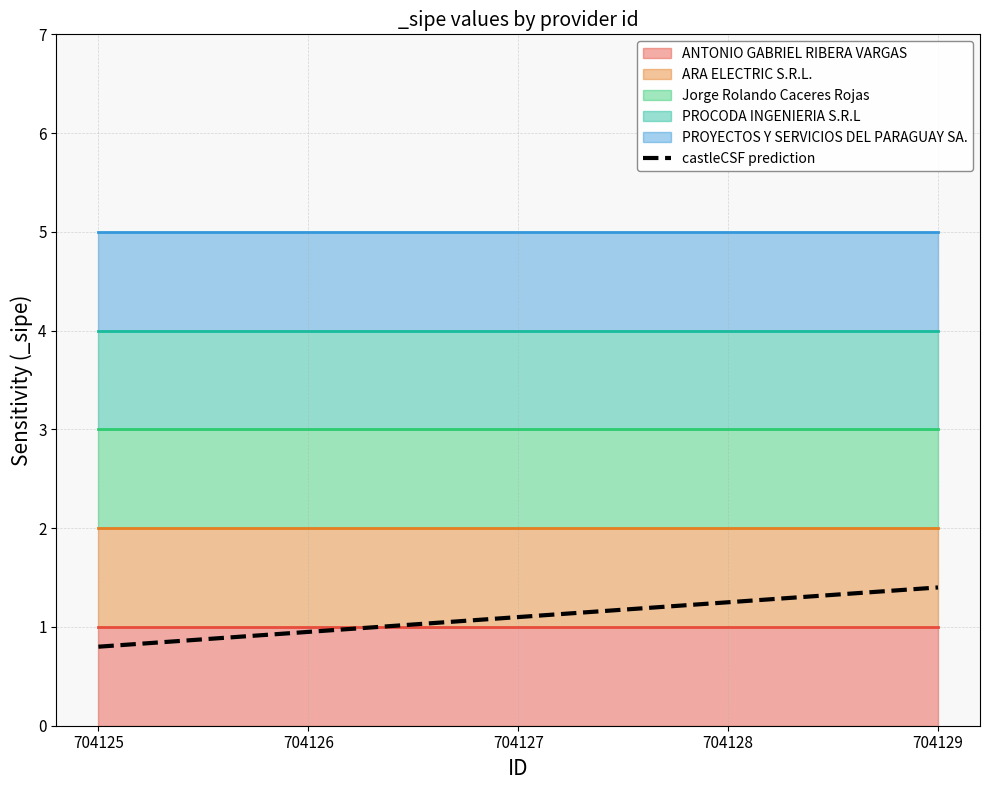

At which category does the chart reach its peak across all series?

704129